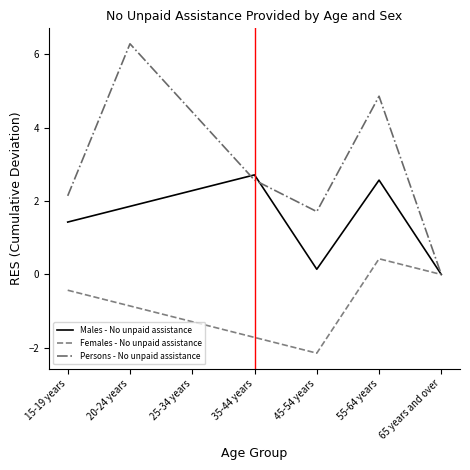

Which series has the largest total across all categories?

Persons - No unpaid assistance